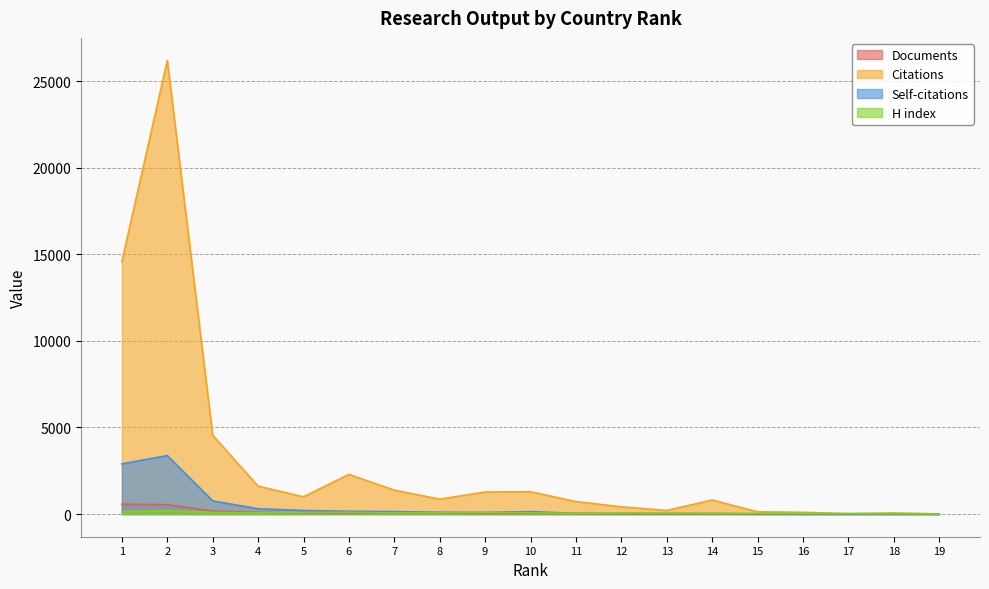

How many interior local peaks does the Self-citations series have?

4